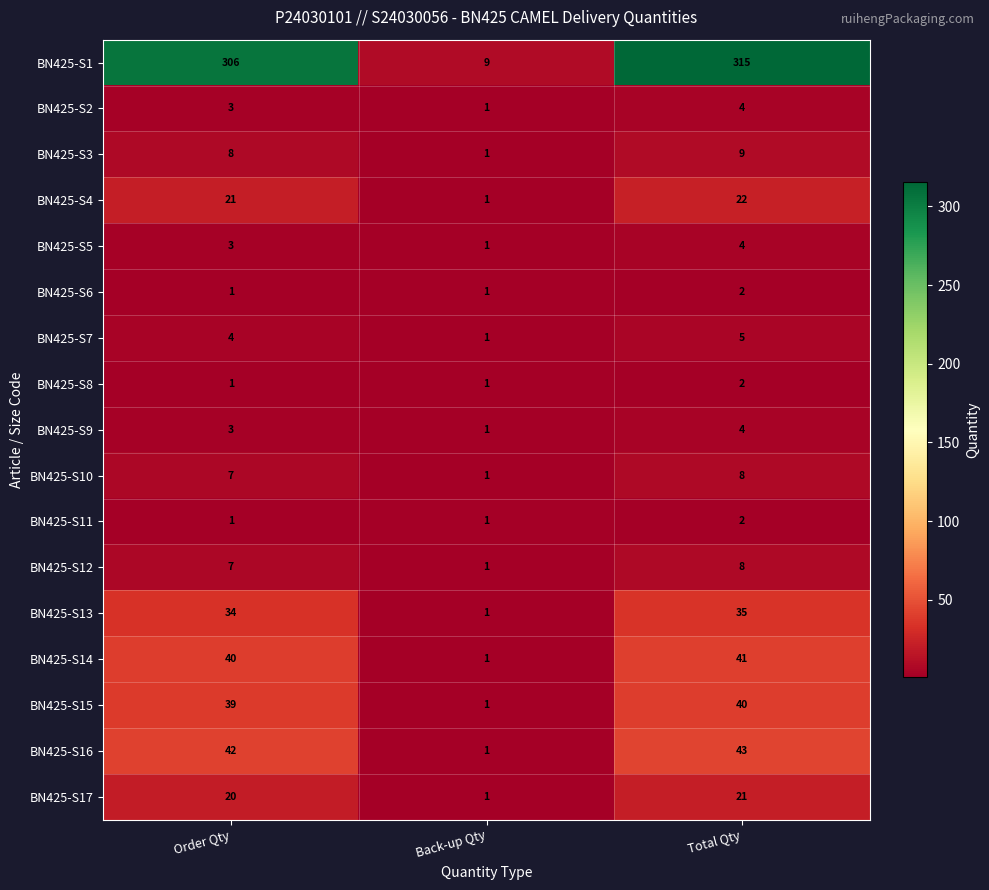

Count the BN425-S2 values in the range 1 to 4.

3